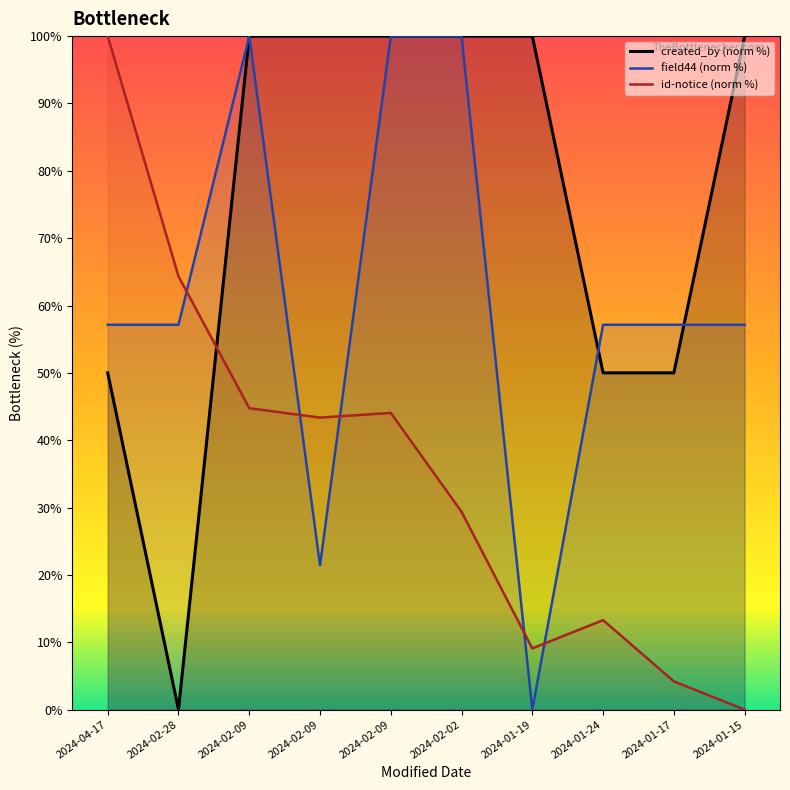

At which category is the sum across all series the highest?

2024-02-09